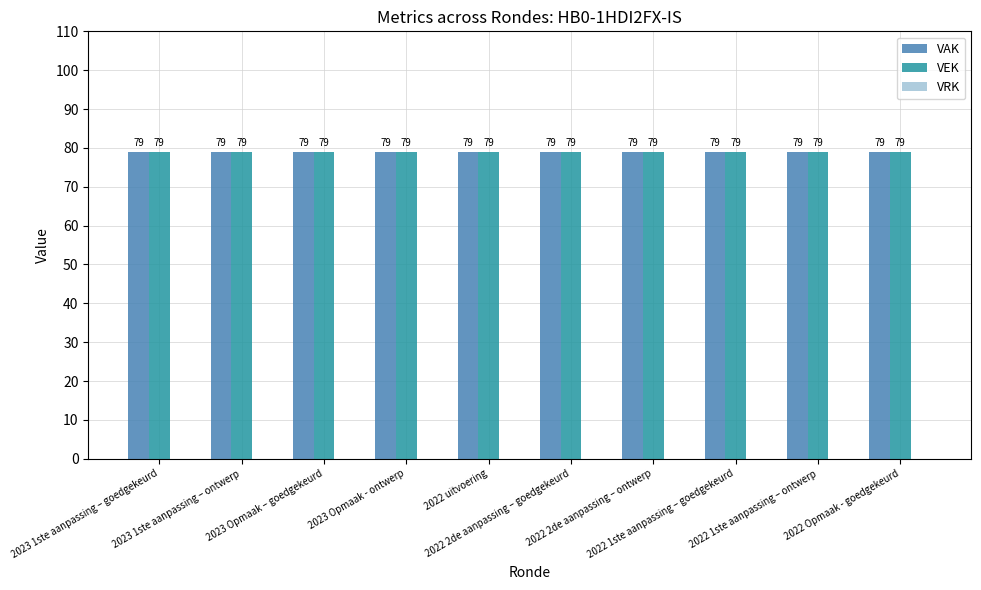

Is it true that VAK equals 129 at 2023 Opmaak – goedgekeurd?

False